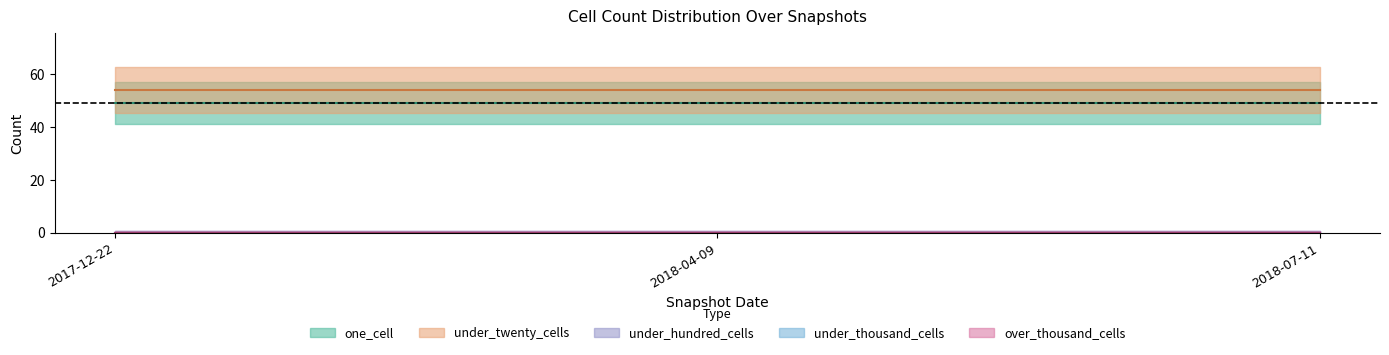

What is the approximate value of under_twenty_cells at 2017-12-22?

54